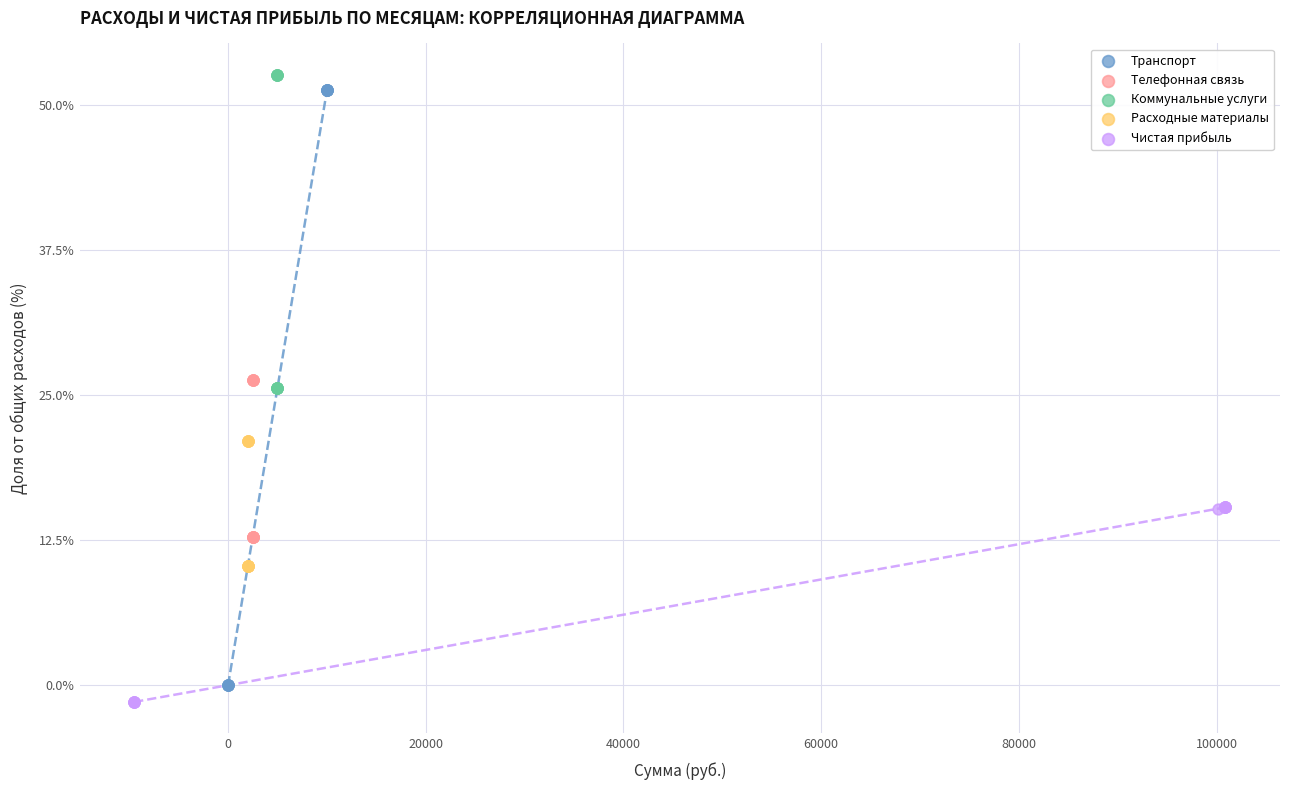

Which series reaches the maximum Y coordinate?

Коммунальные услуги